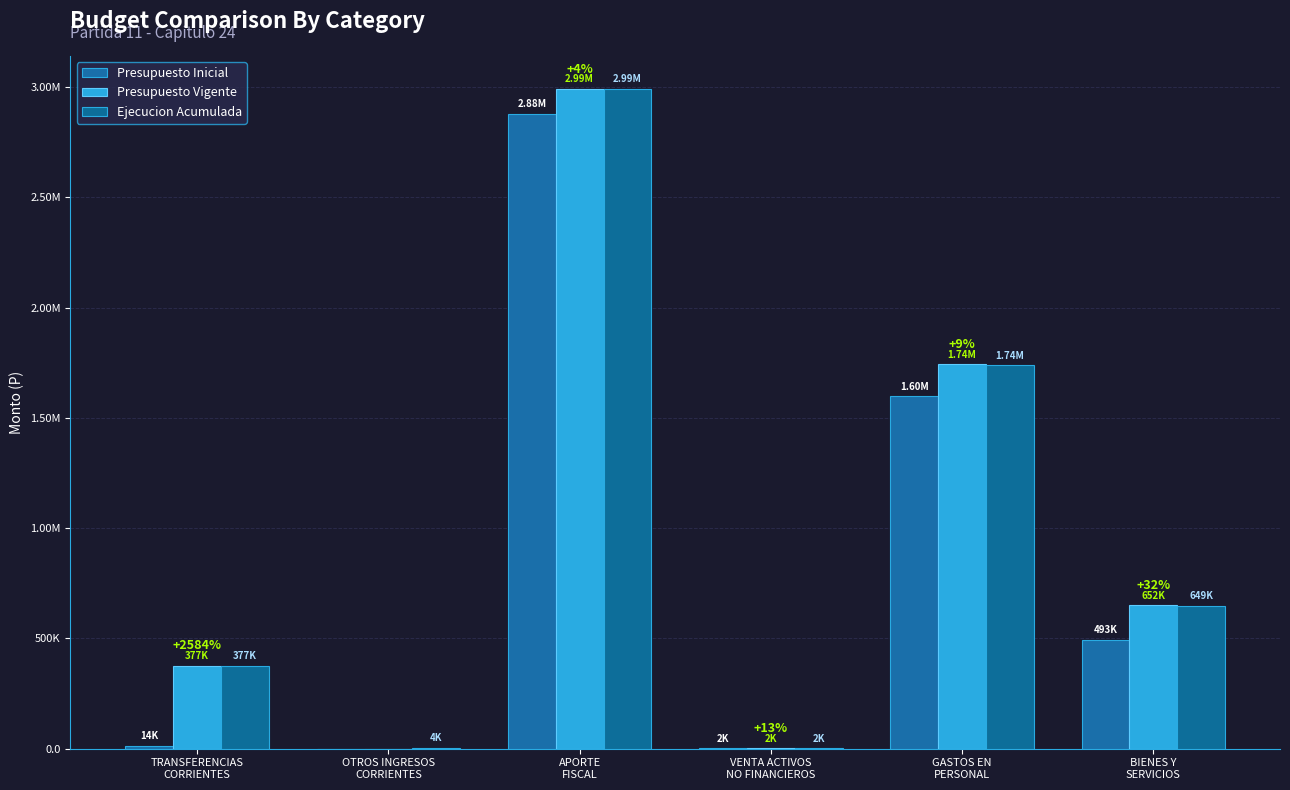

What is the difference between the Ejecucion Acumulada values at TRANSFERENCIAS
CORRIENTES and VENTA ACTIVOS
NO FINANCIEROS?

374965